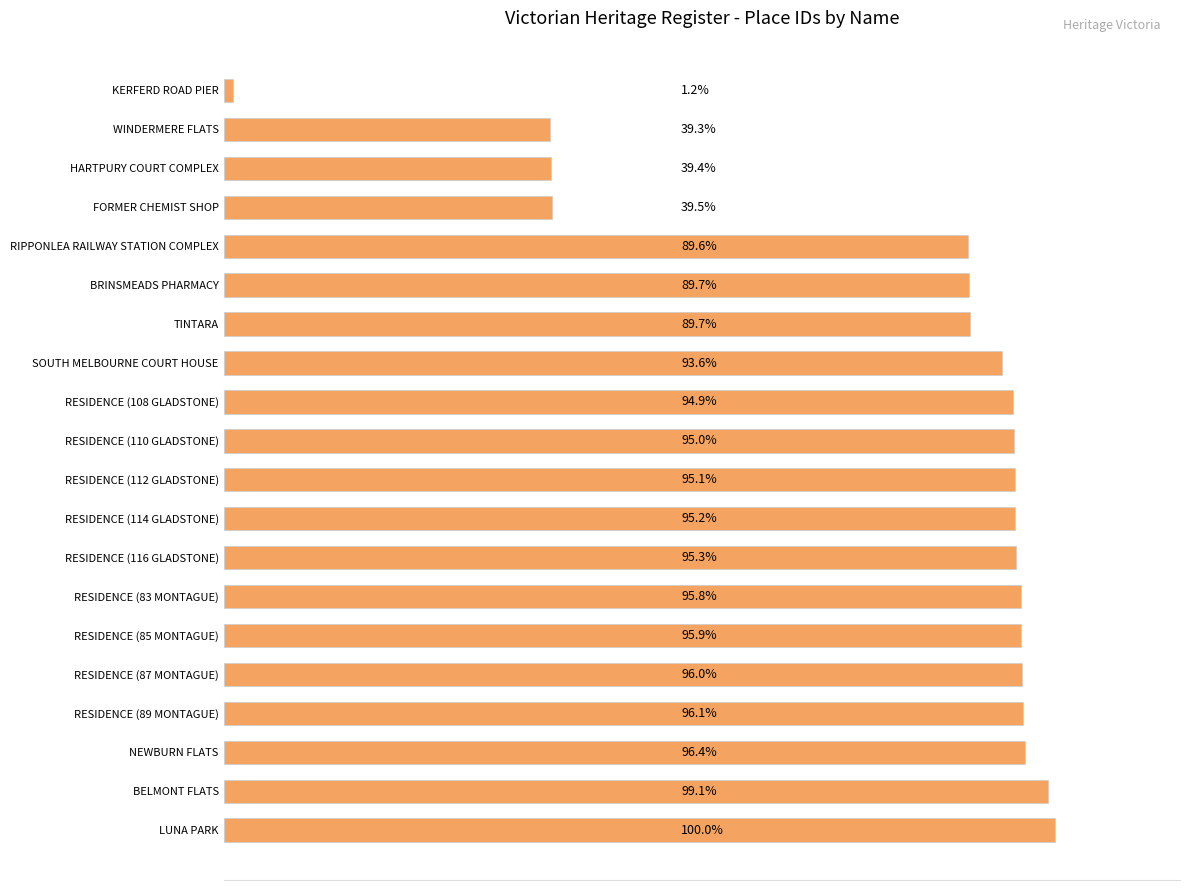

Does the chart contain any negative values?

No